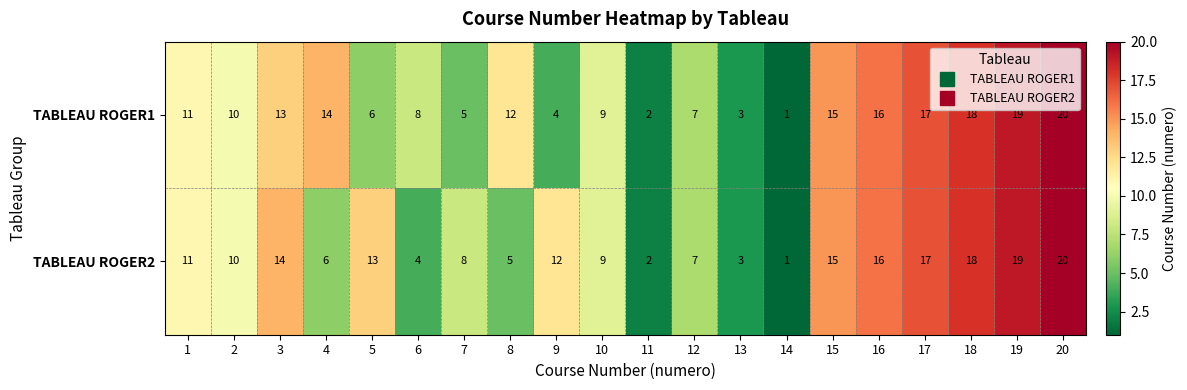

What is the difference between the TABLEAU ROGER2 values at 2 and 13?

7